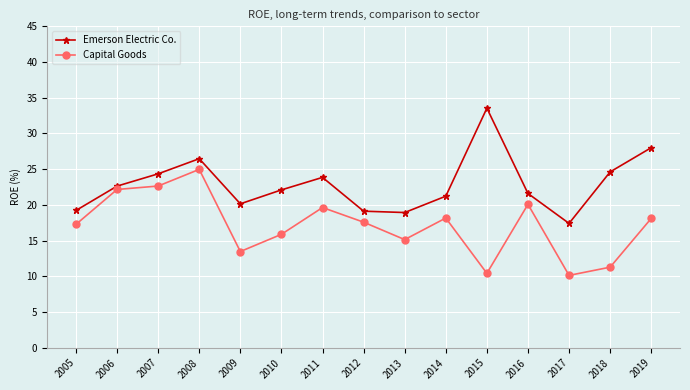

True or false: Emerson Electric Co. and Capital Goods intersect in this chart.

False